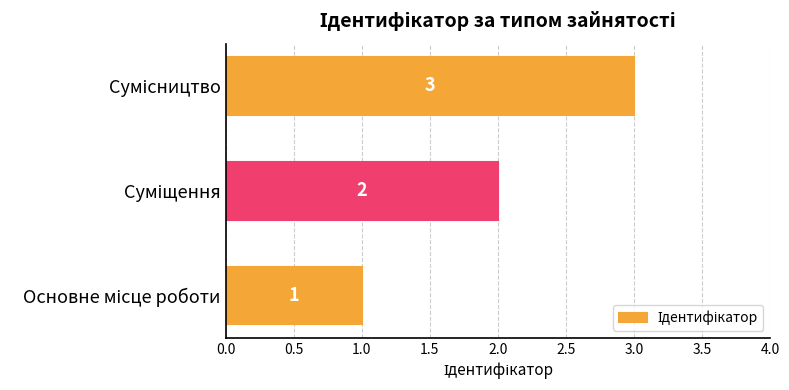

Count the values in the range 1 to 3.

3